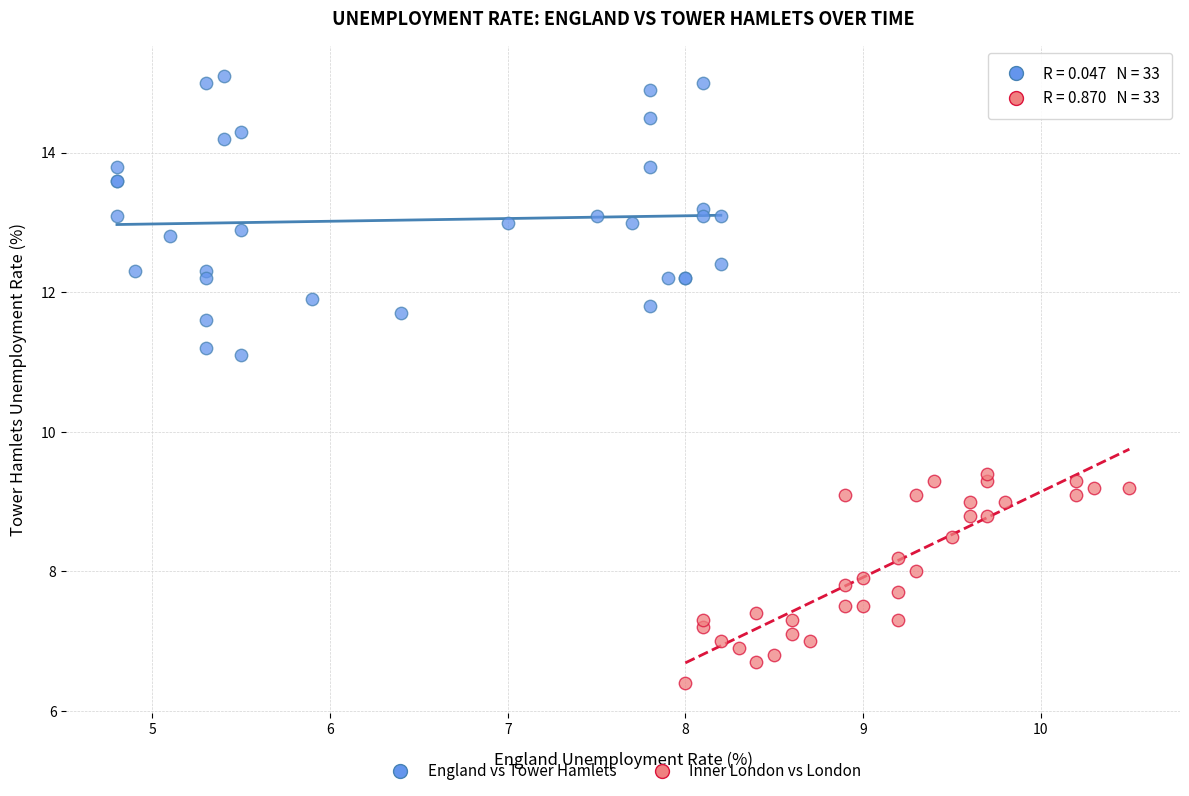

Which series reaches the minimum Y coordinate?

Inner London vs London